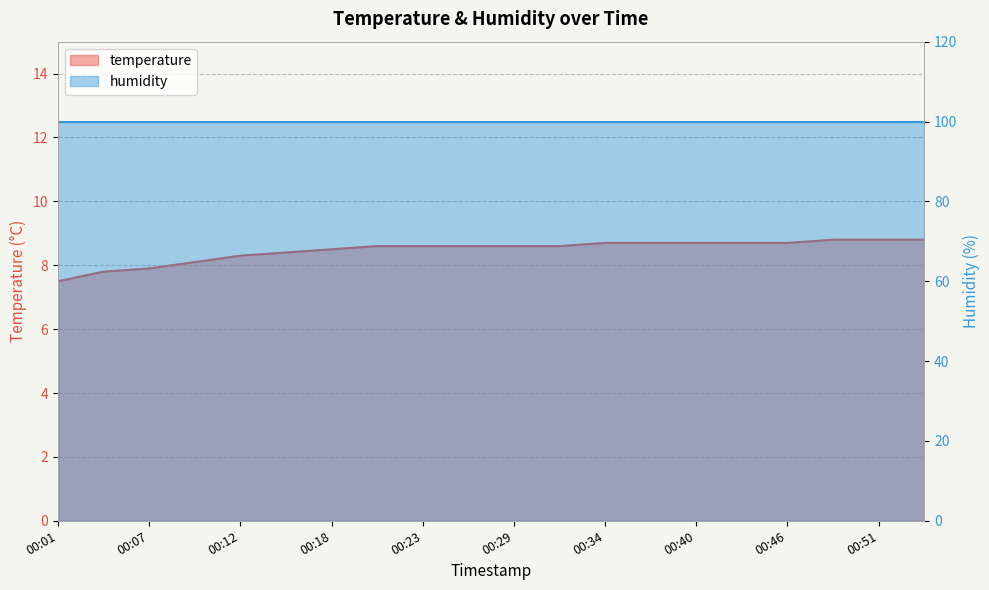

What is the greatest value displayed?

8.8